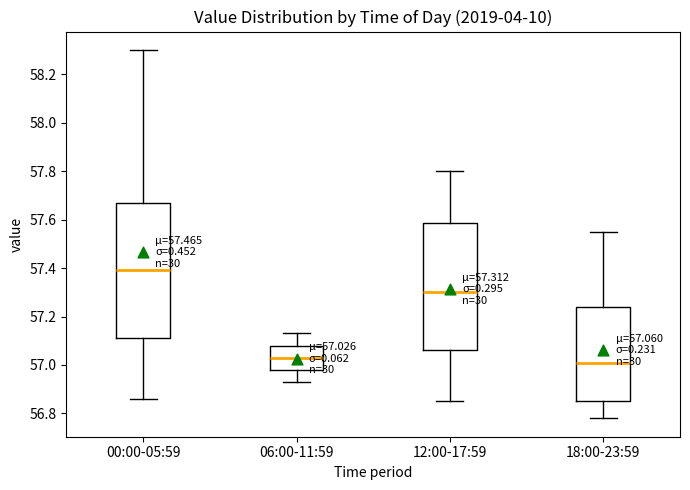

Which box has the highest median line?

00:00-05:59